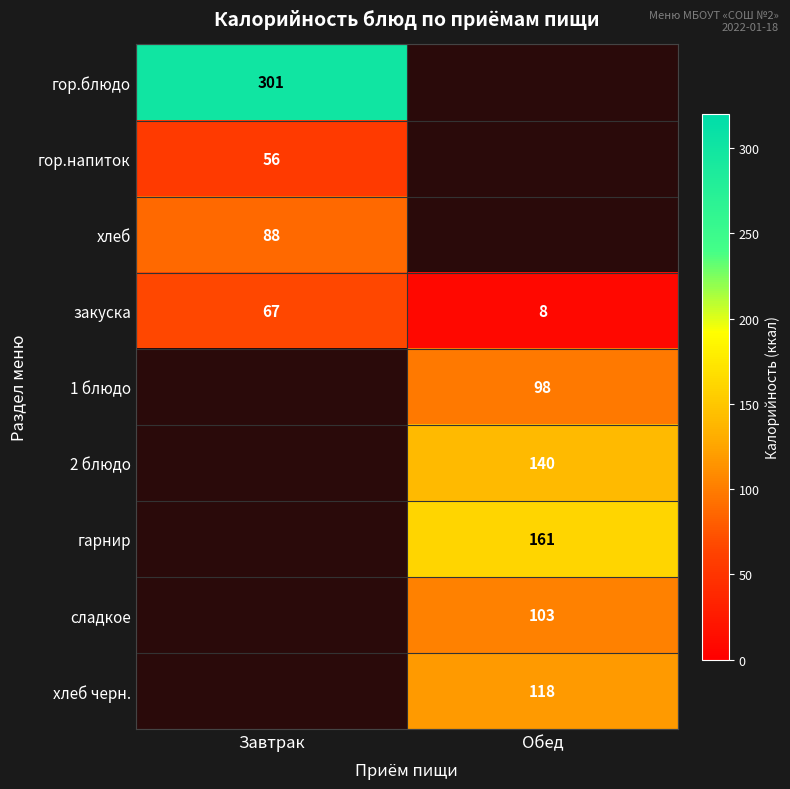

What is the lowest value of the закуска series?

8